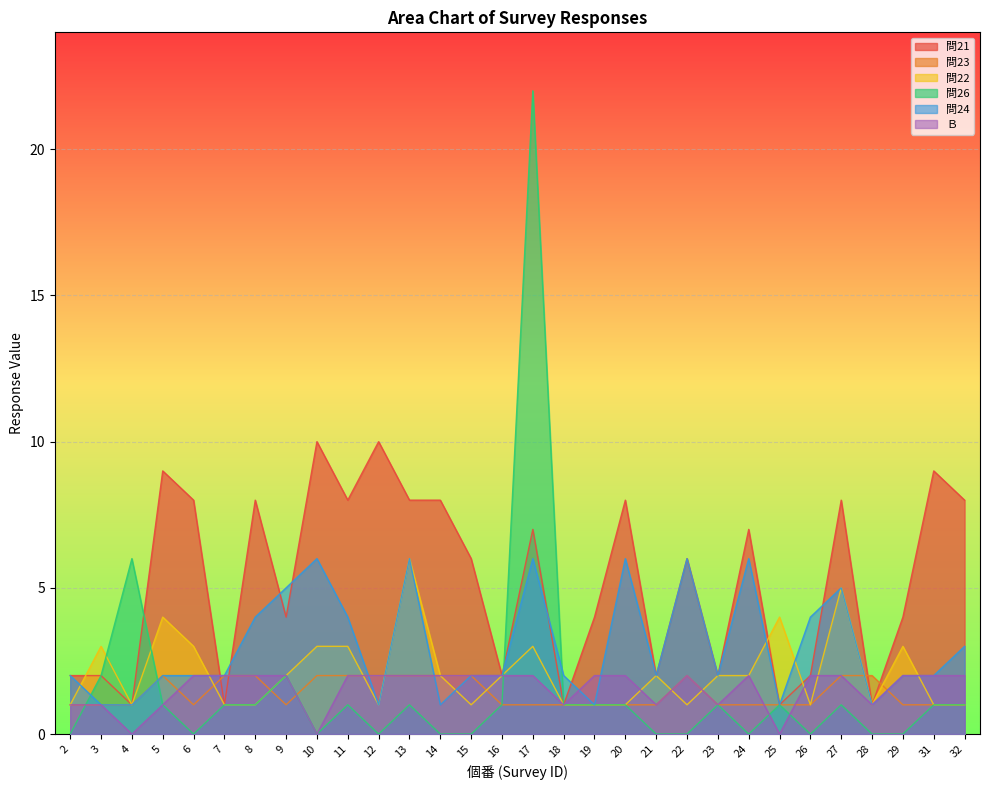

Which series ends up on top after the final intersection of 問24 and 問26?

問24